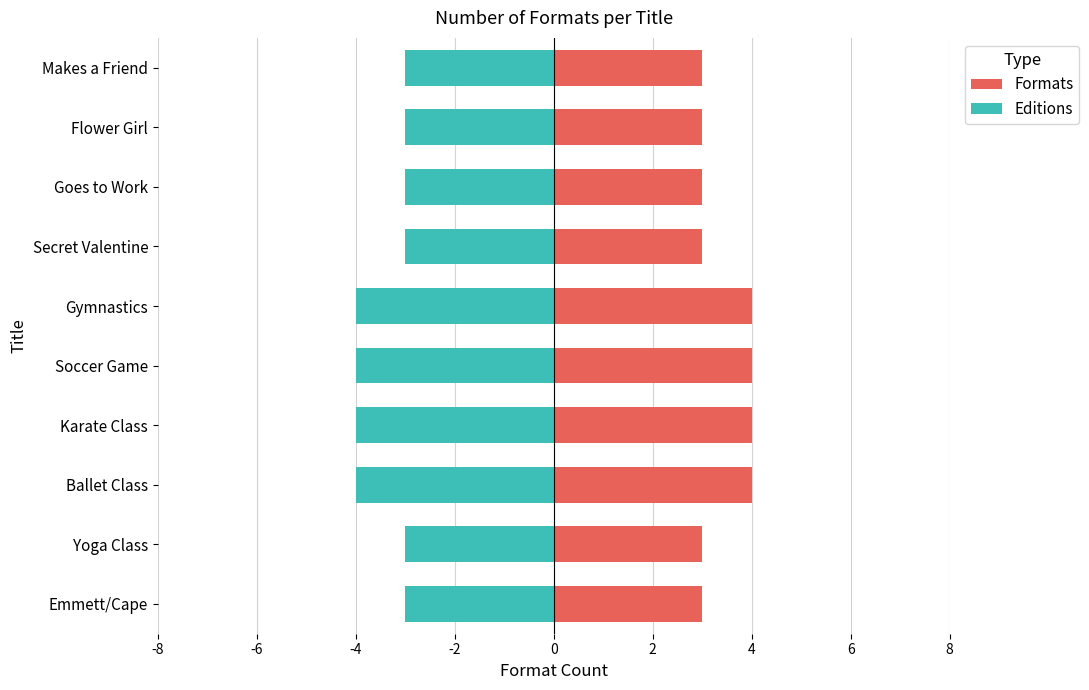

What is the value of the Editions bar at the 2nd from the left?

-3